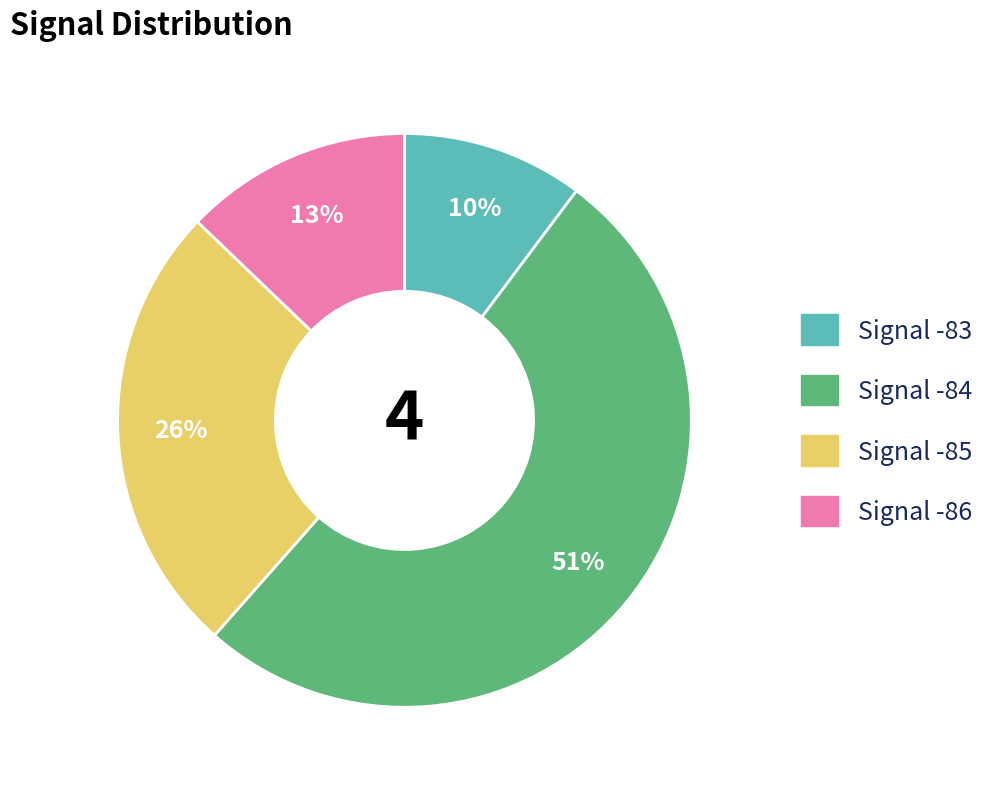

To the nearest percent, what is the difference between the largest and smallest slice percentages?

41%